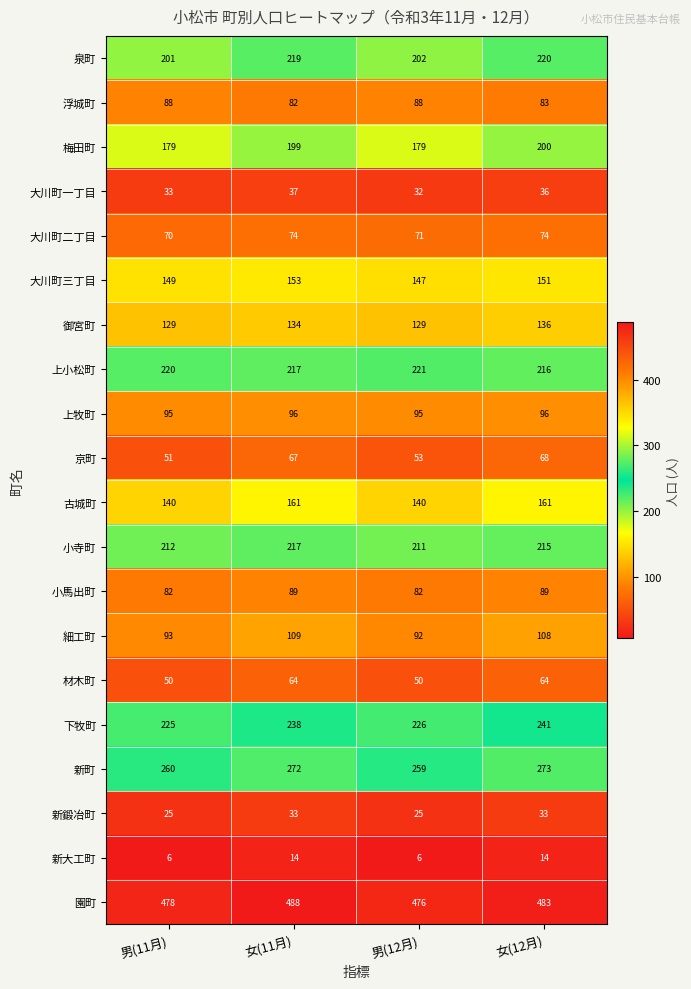

What is the difference between the highest and lowest values at 女(12月)?

469